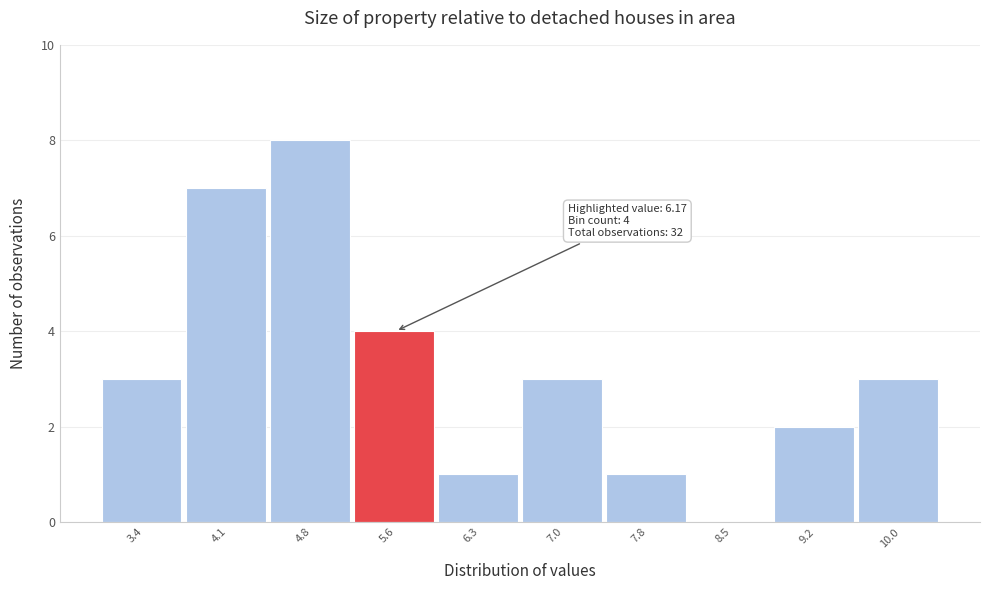

Reading left to right, transcribe all the data shown in this chart.

3.4=3	4.1=7	4.8=8	5.6=4	6.3=1	7.0=3	7.8=1	8.5=0	9.2=2	10.0=3